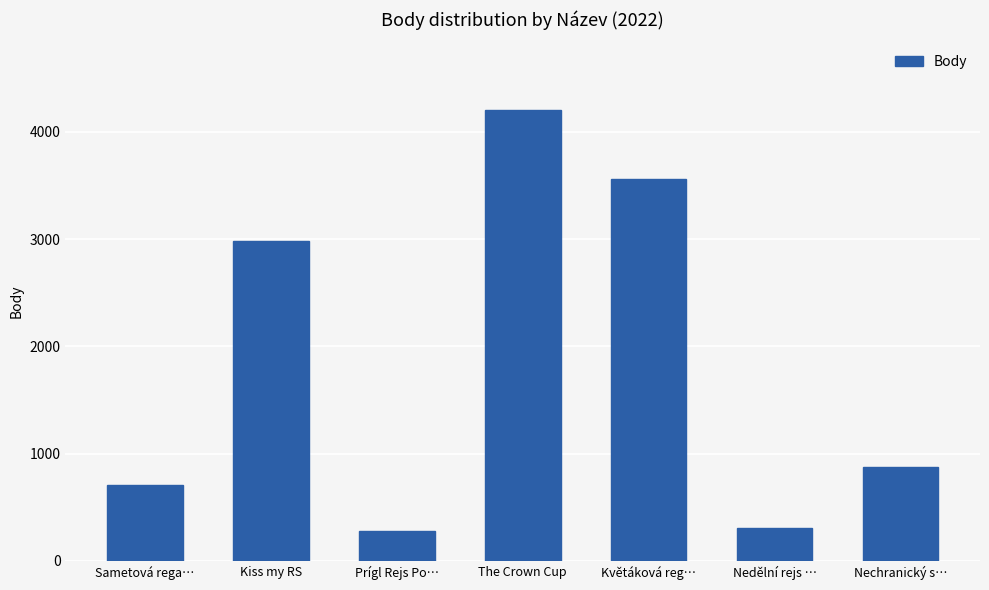

What is the sum of all values?

12911